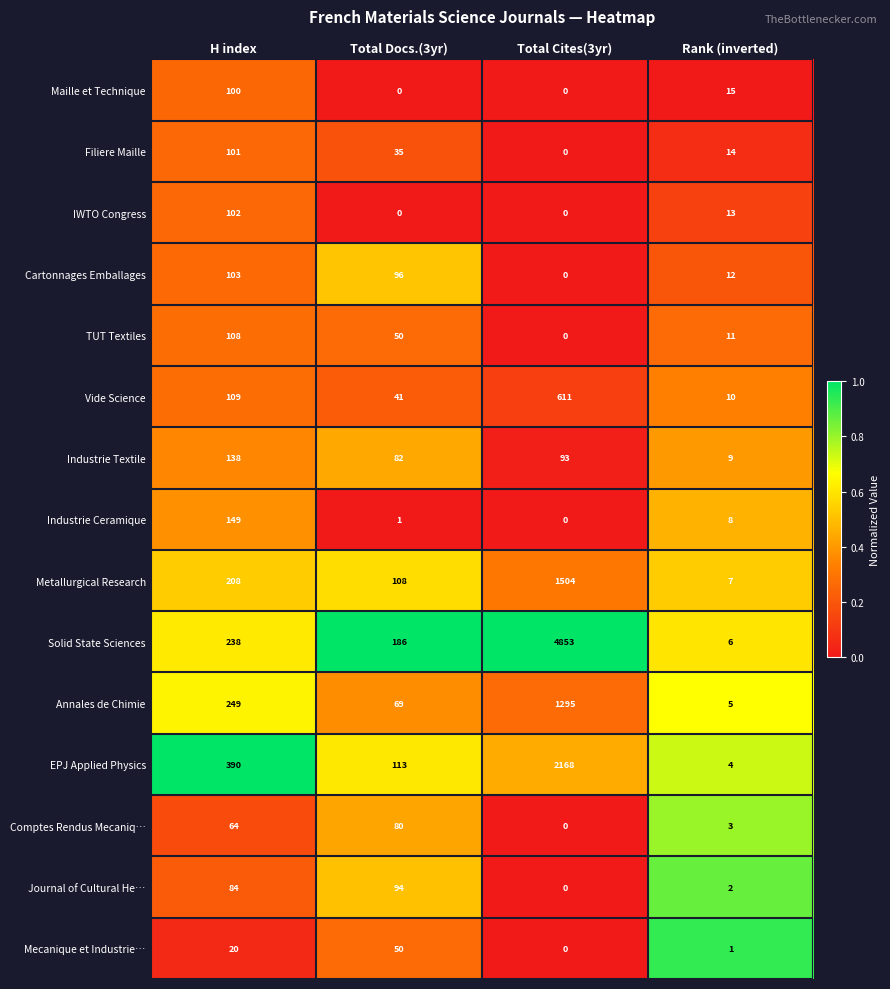

At how many categories does at least one series exceed 0?

4